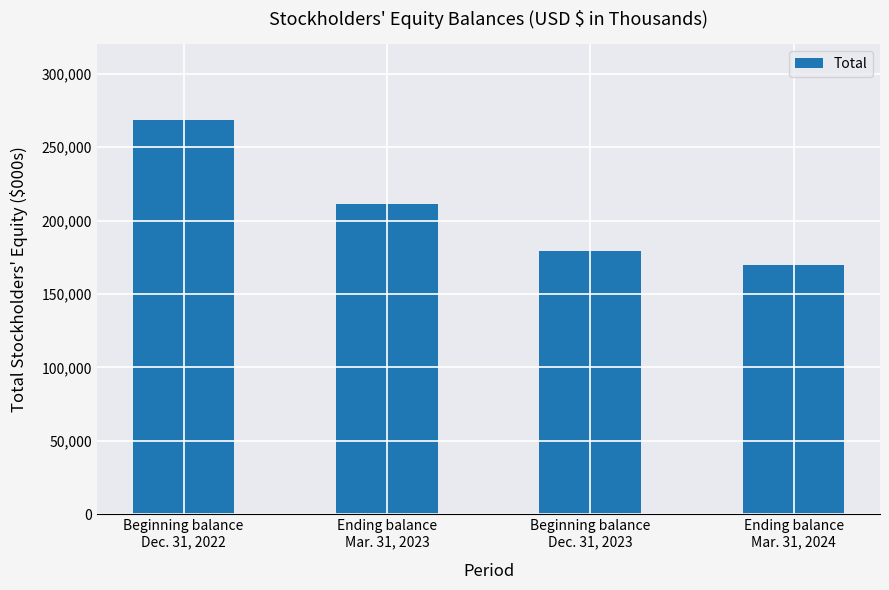

The value at Beginning balance
Dec. 31, 2022 is 268406. True or false?

True